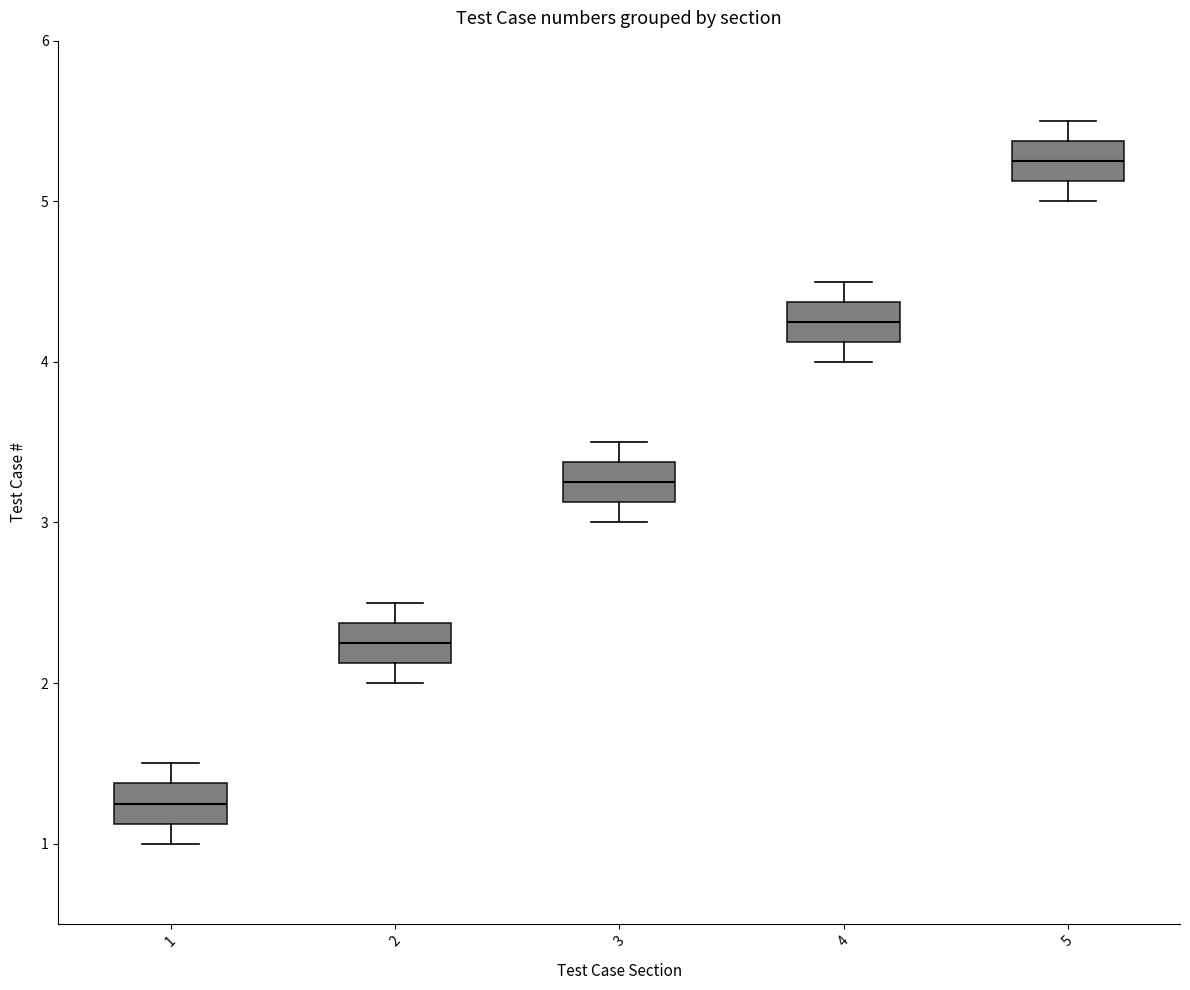

Which box has the lowest median line?

1